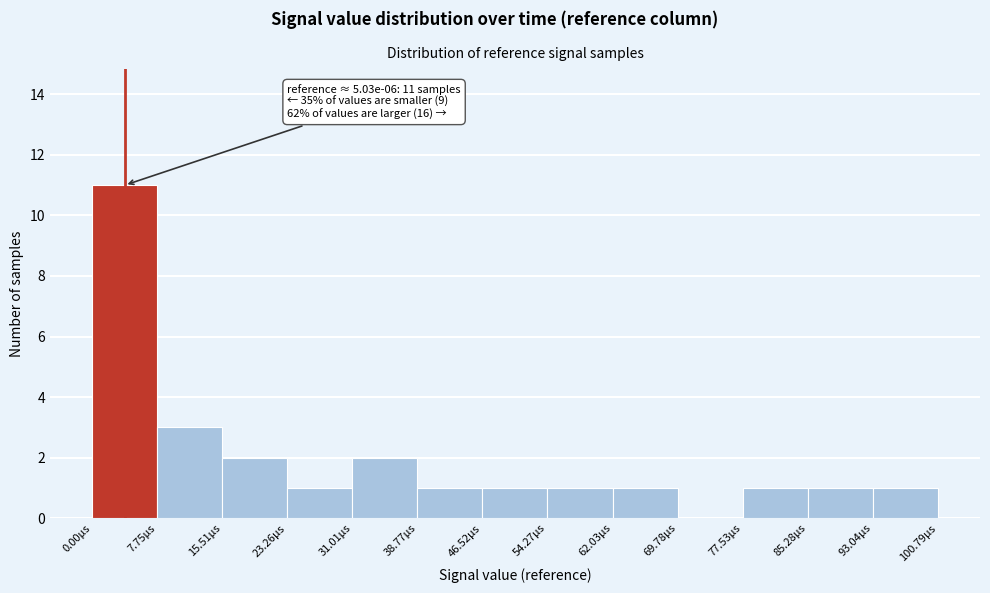

Over which range of the x-axis is the bar tallest?

0 to 8